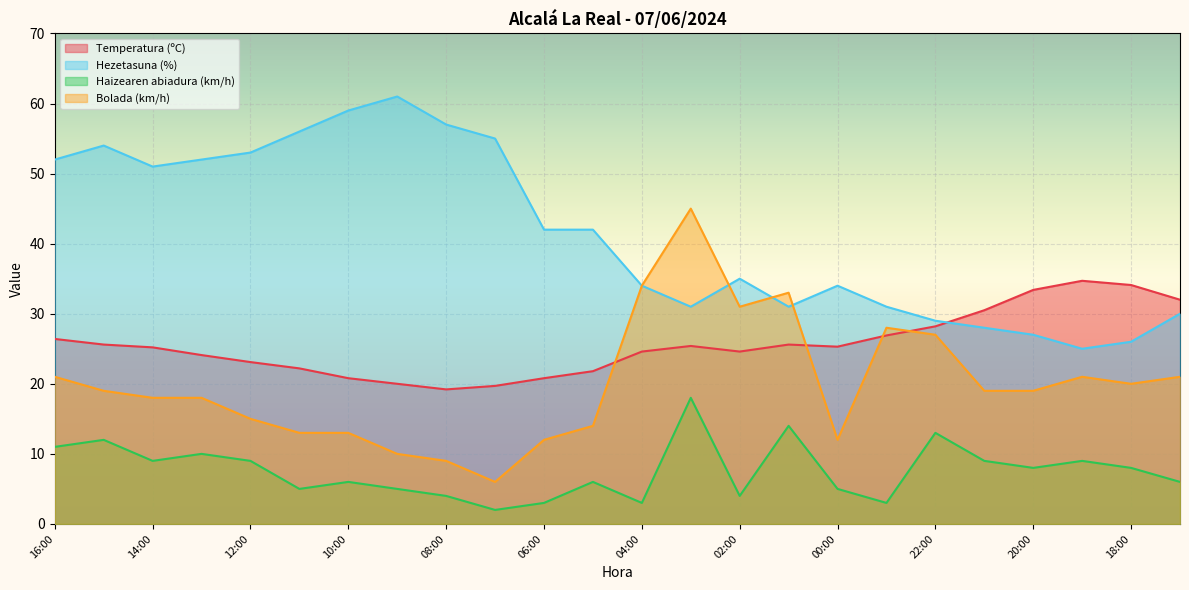

Count the number of data series in this chart.

4